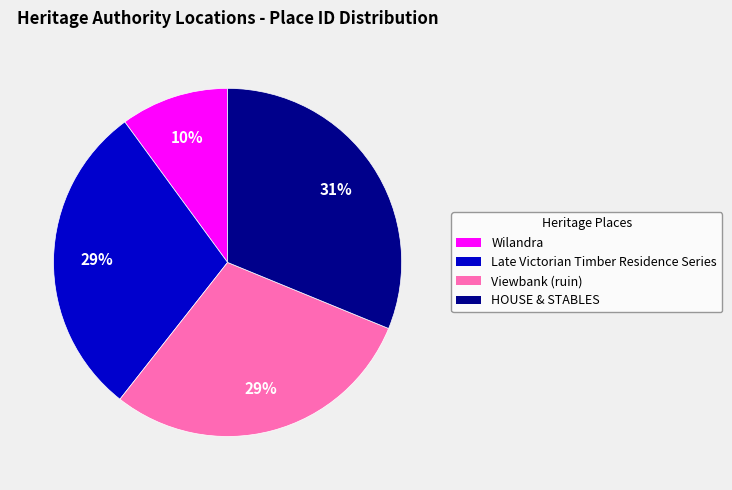

Is it true that Viewbank (ruin) is 29% of the pie?

True